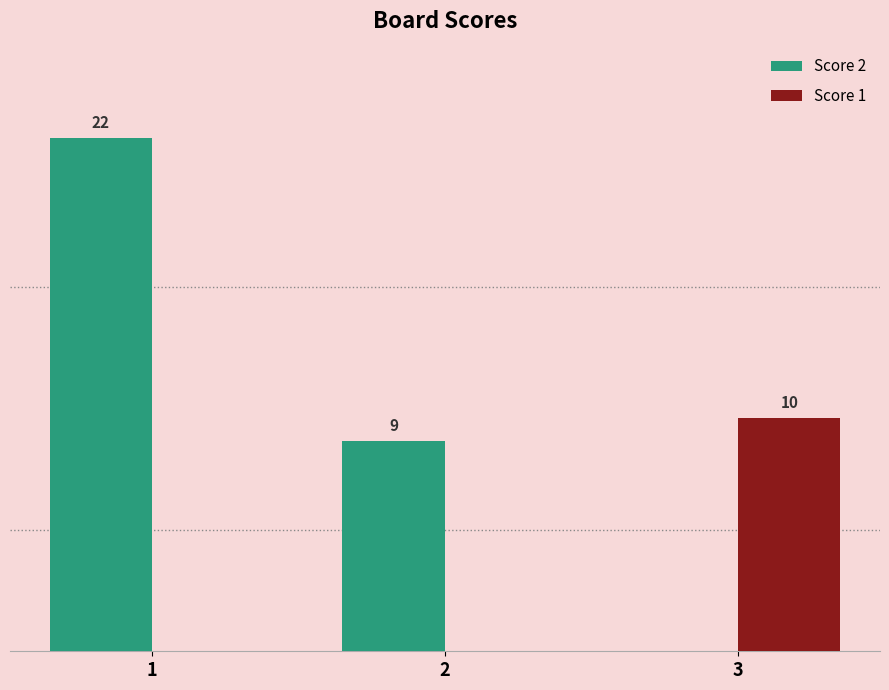

Is the value of Score 1 at 2 greater than the value of Score 2 at 2?

No